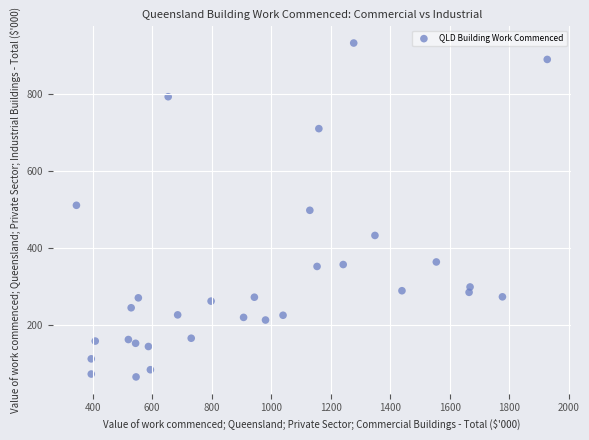

What is the range of X values (max minus min)?

1581.9